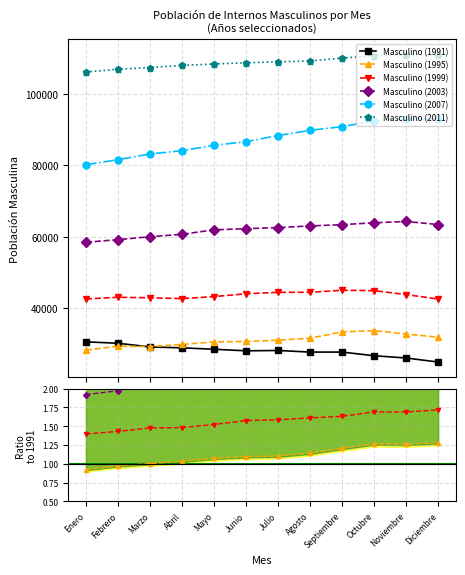

What is the label of the 3rd point from the left?

Marzo